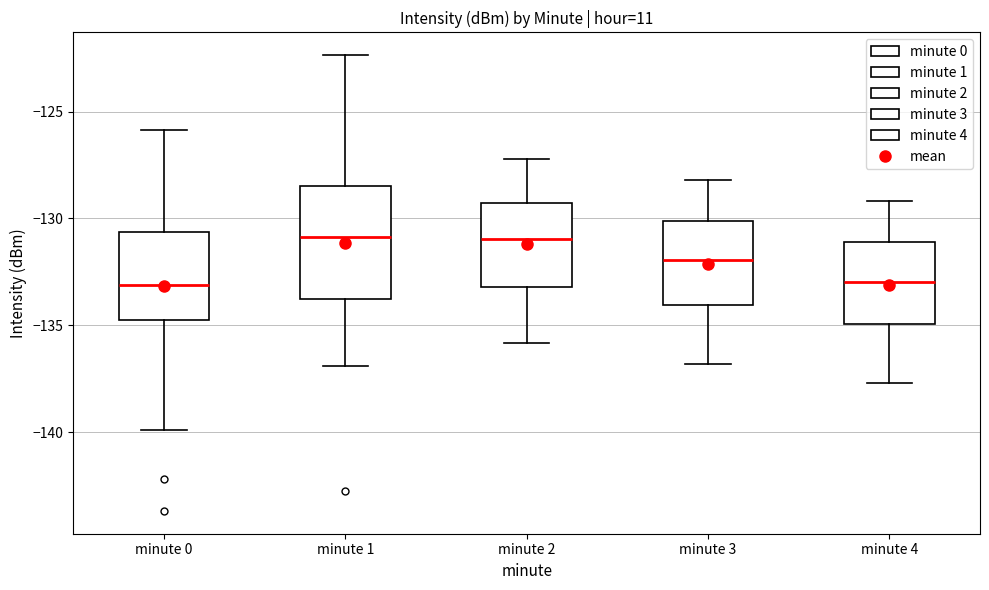

Which box is the tallest, from its lower edge to its upper edge?

minute 1